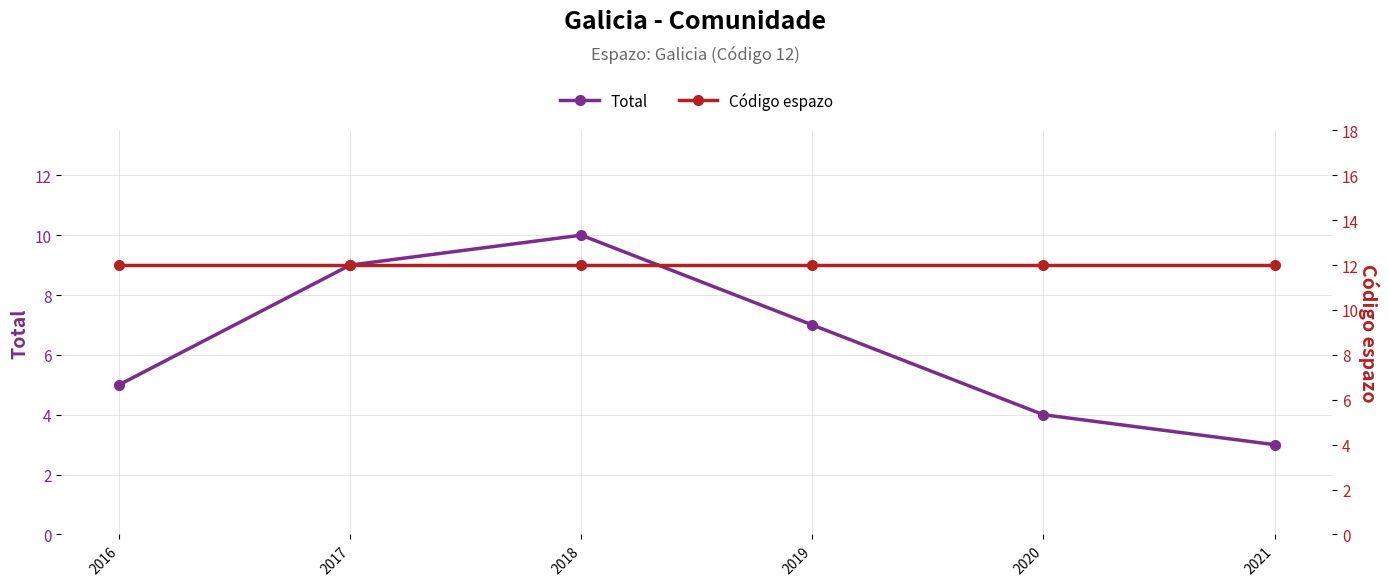

What is the average value of the Código espazo series?

12